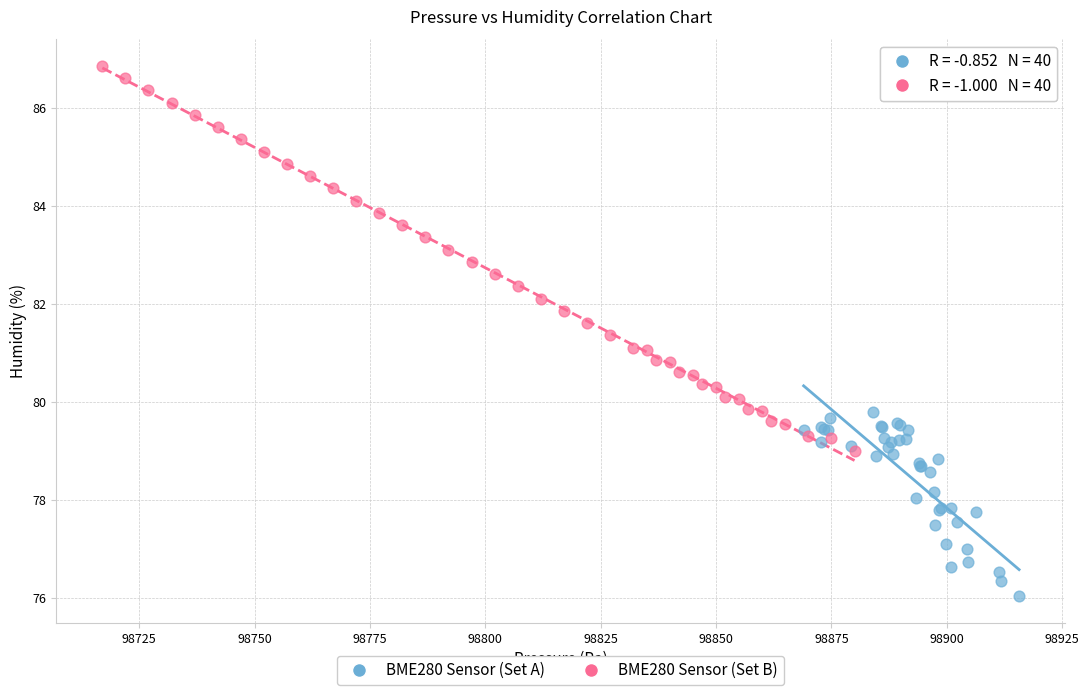

Which series reaches the maximum Y coordinate?

BME280 Sensor (Set B)